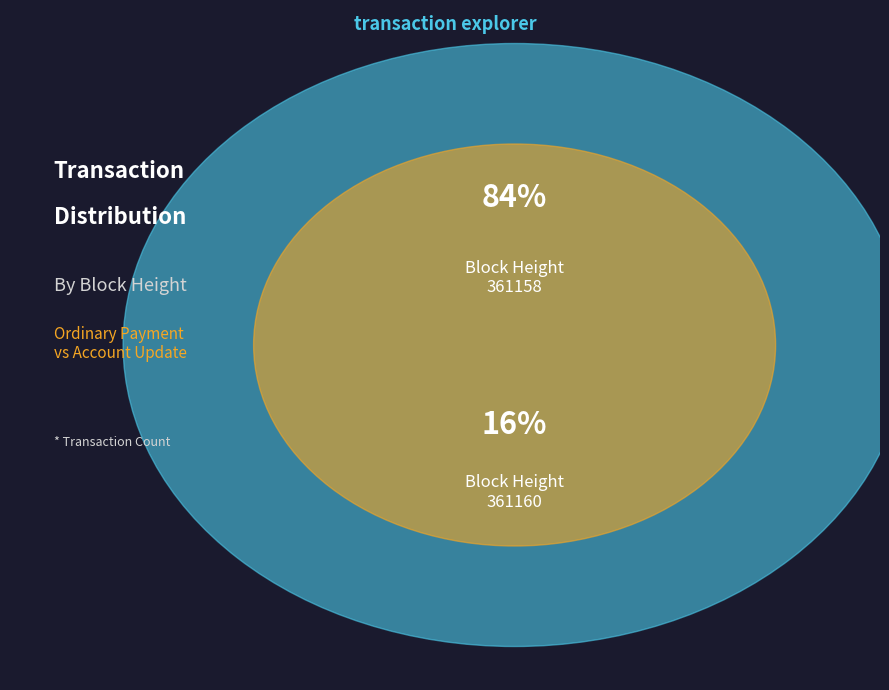

What percentage is the 361158 slice, to the nearest percent?

84%